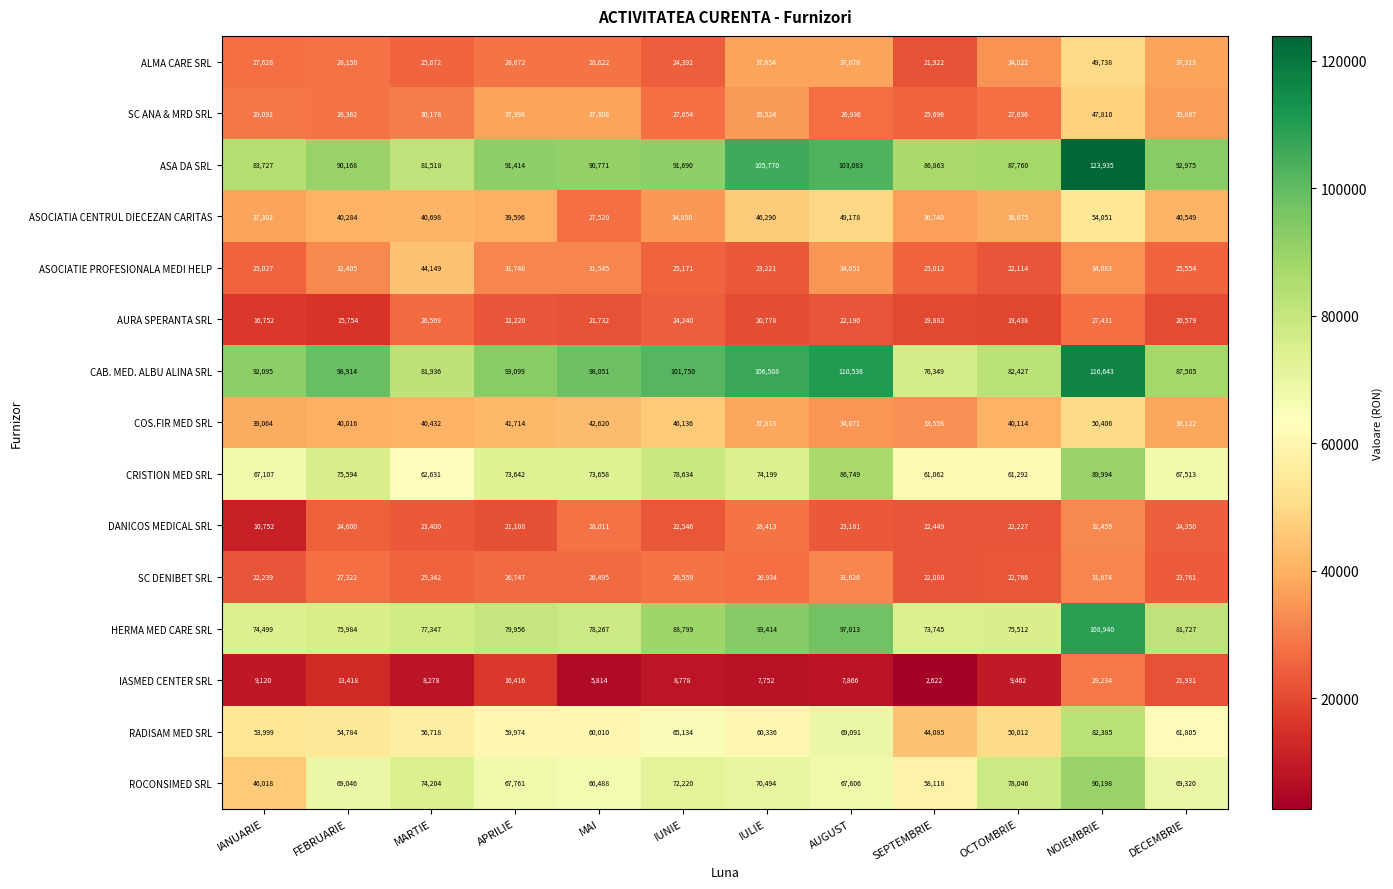

What is the difference between the maximum and minimum values in the SC DENIBET SRL series?

9594